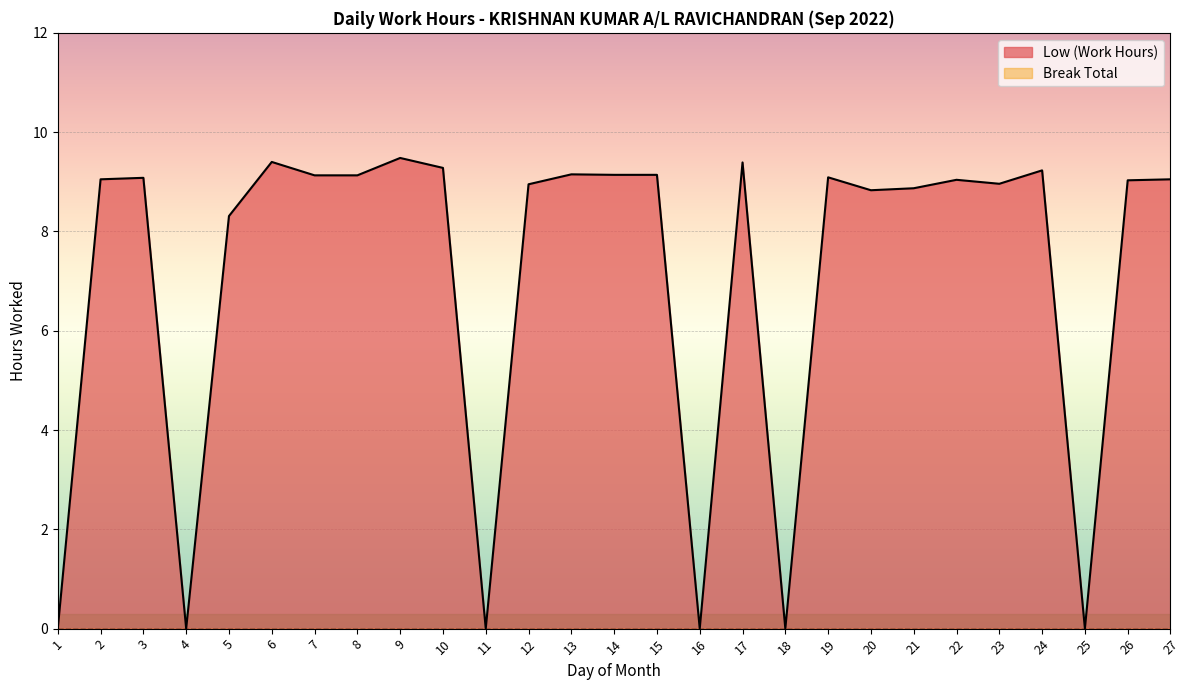

What is the sum of all values?

190.7